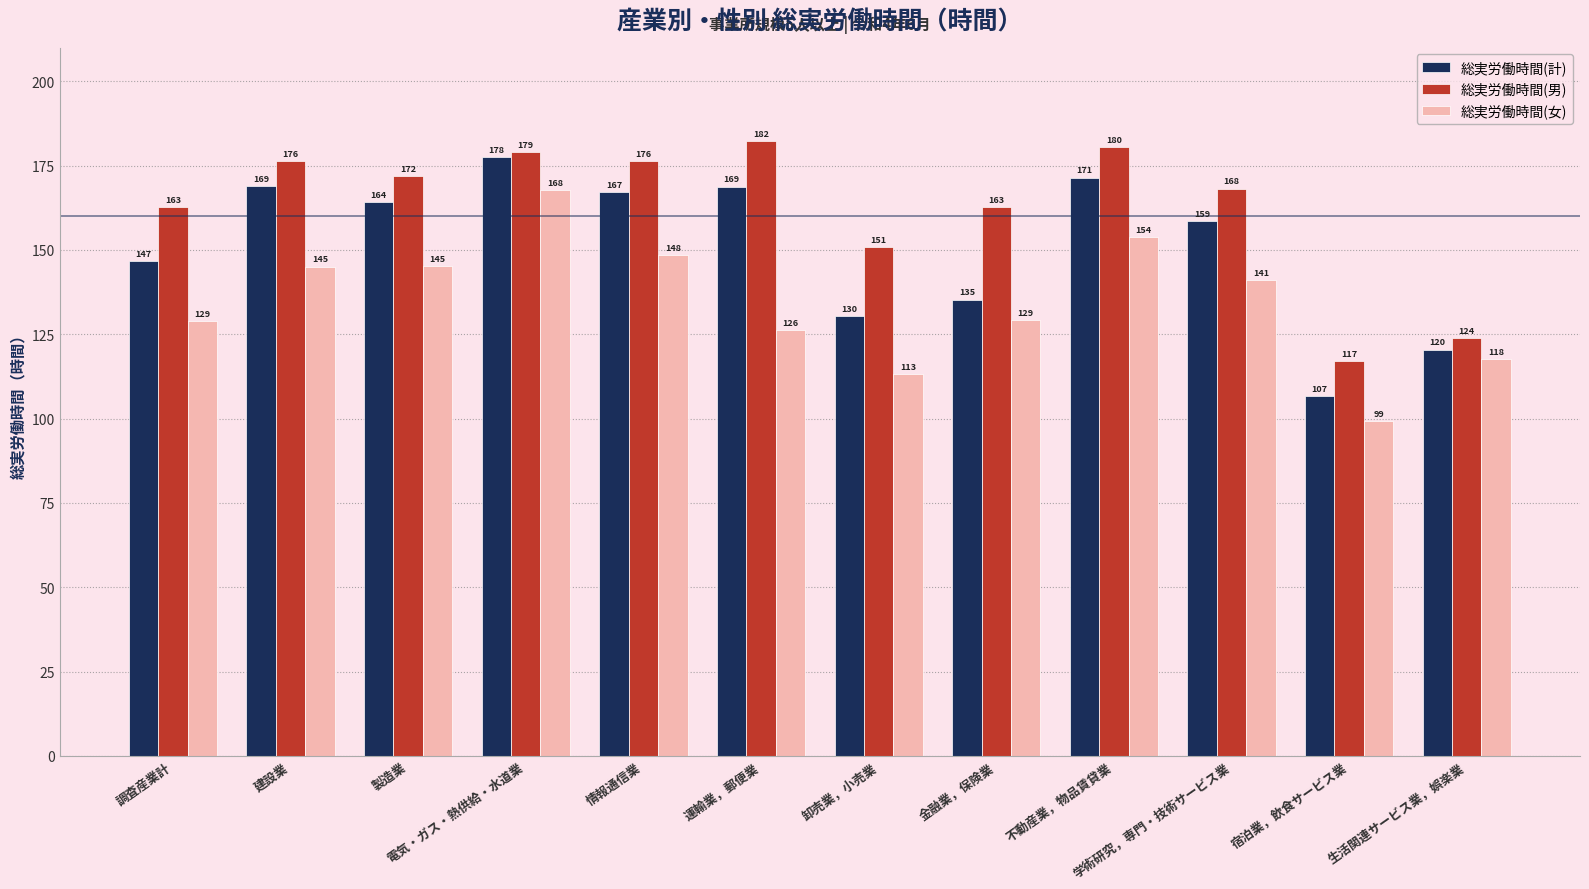

The 総実労働時間(女) series shows 153.8 at 不動産業，物品賃貸業. True or false?

True